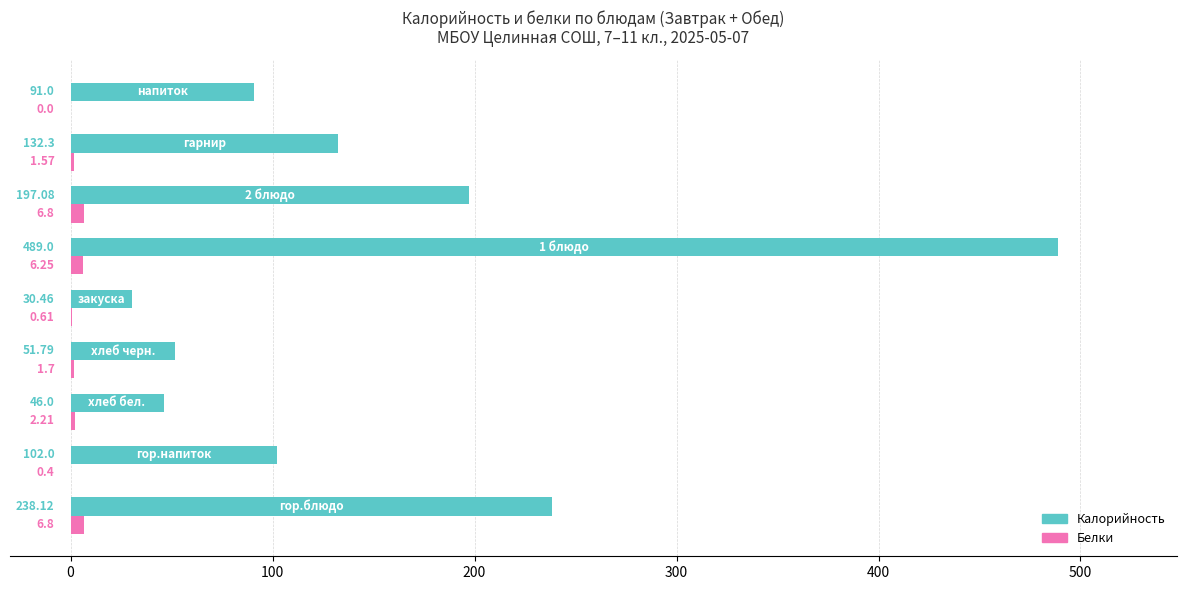

What is the sum of all Калорийность values?

1377.8